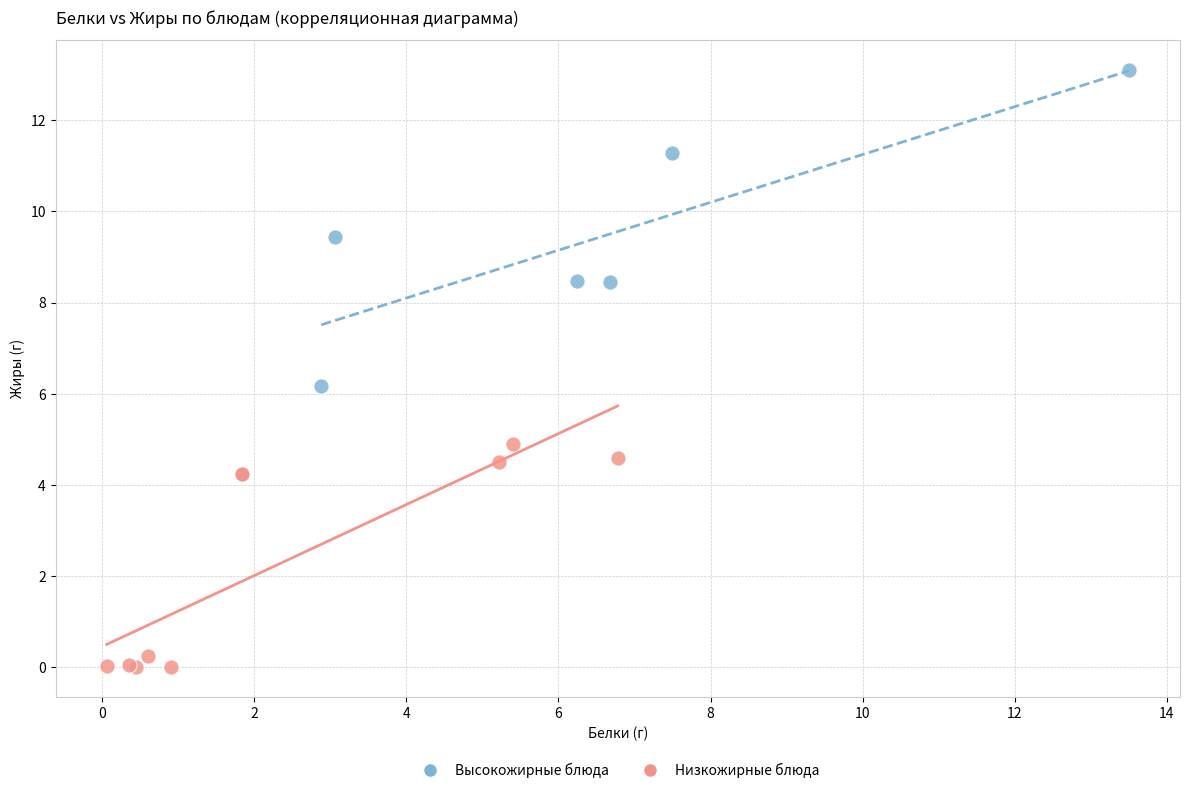

What are all the series names shown in the legend?

Высокожирные блюда, Низкожирные блюда